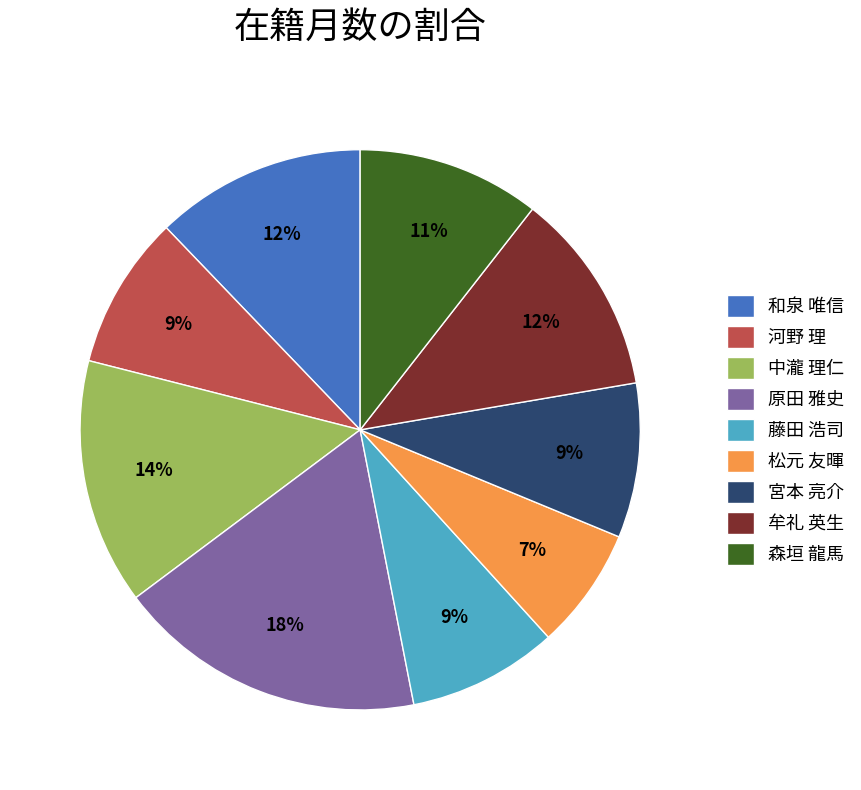

To the nearest percent, what is the difference between the 宮本 亮介 and 中瀧 理仁 slice percentages?

5%